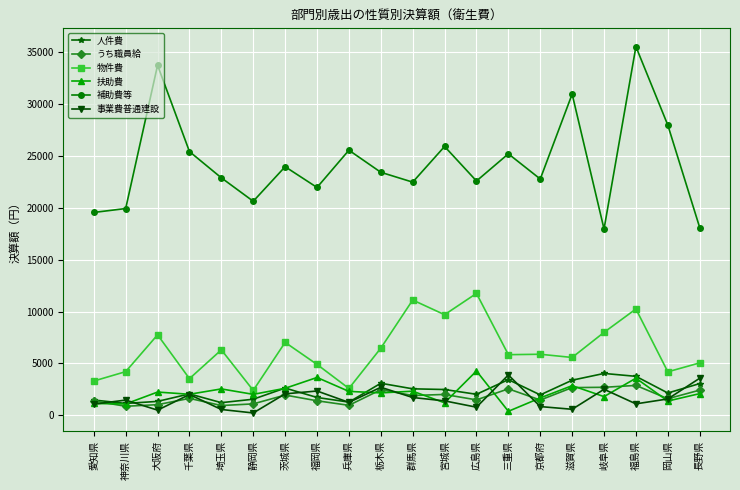

Count the number of data series in this chart.

6